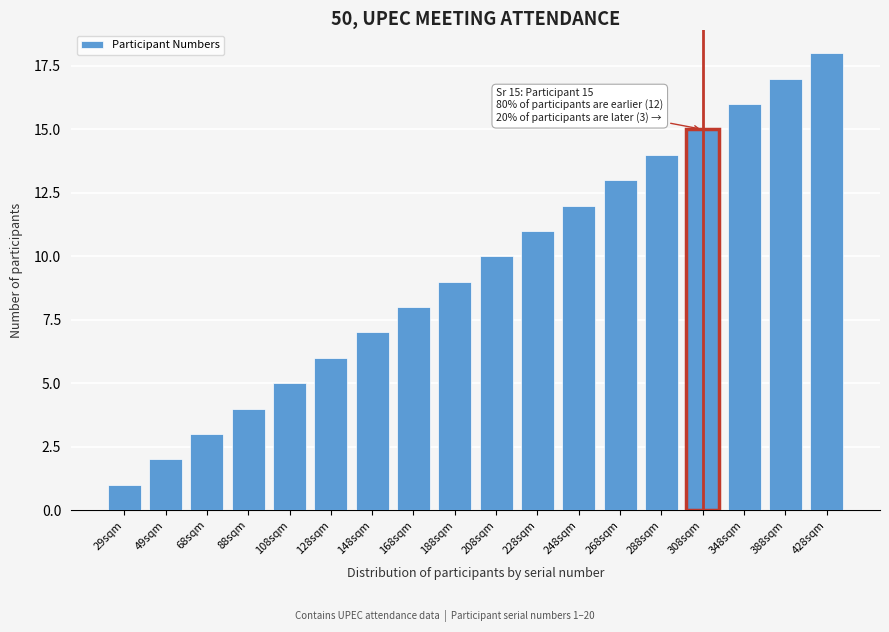

The value at 29sqm is 1. True or false?

True